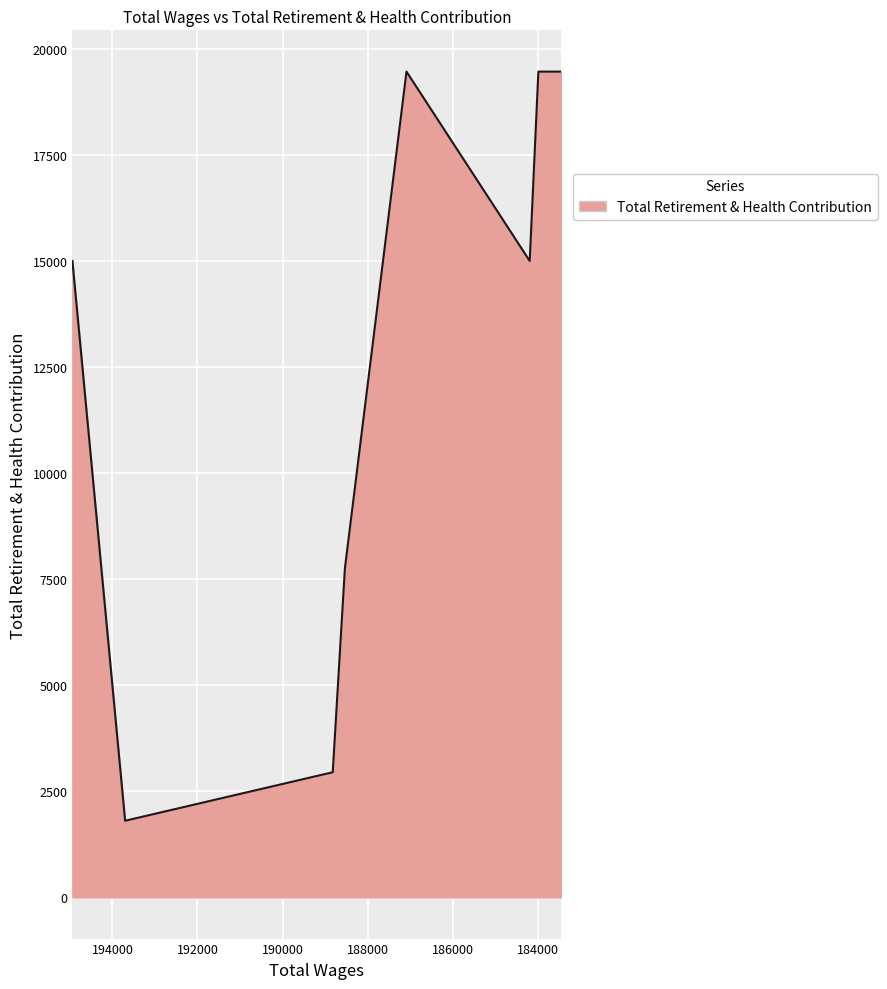

What is the sum of the values at 188819.0 and 194942.0?

17943